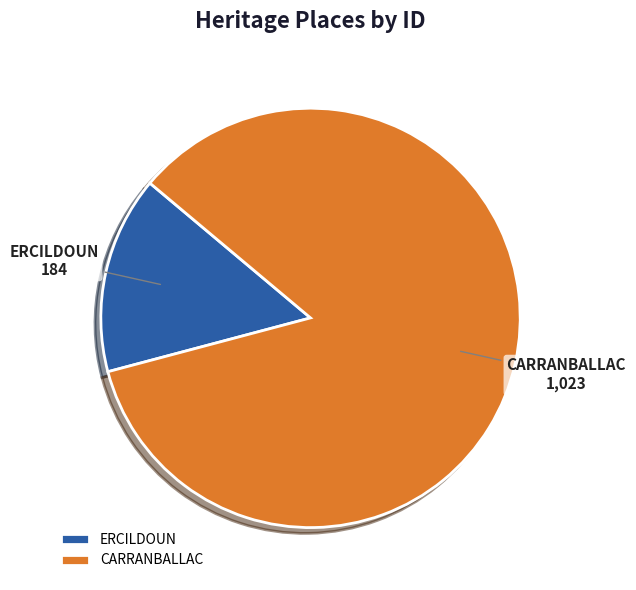

Is there any slice that represents more than half of the pie?

Yes